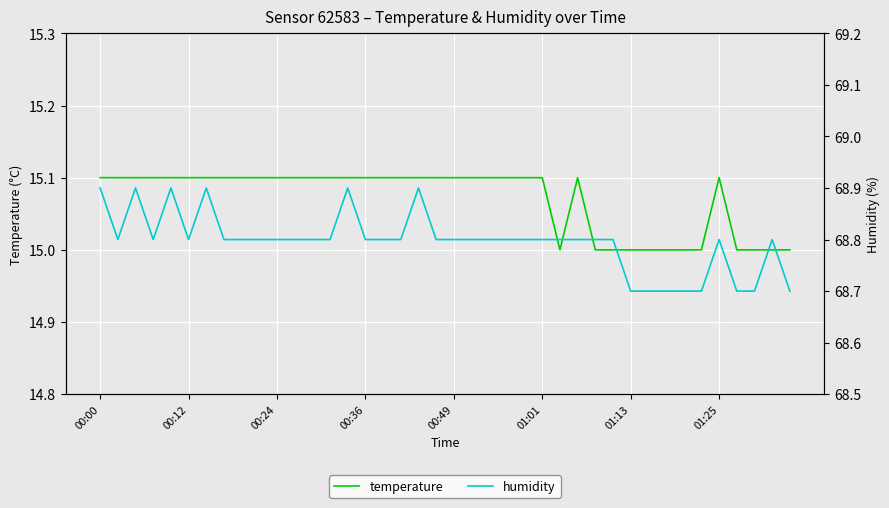

True or false: humidity has more than 1 interior local peaks.

True